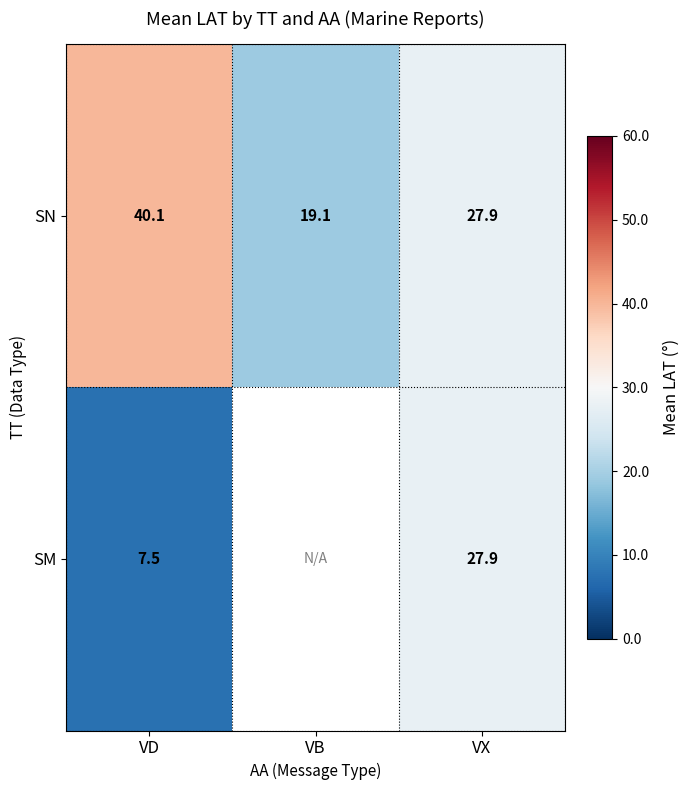

Which series changed the most between VD and VX?

SM